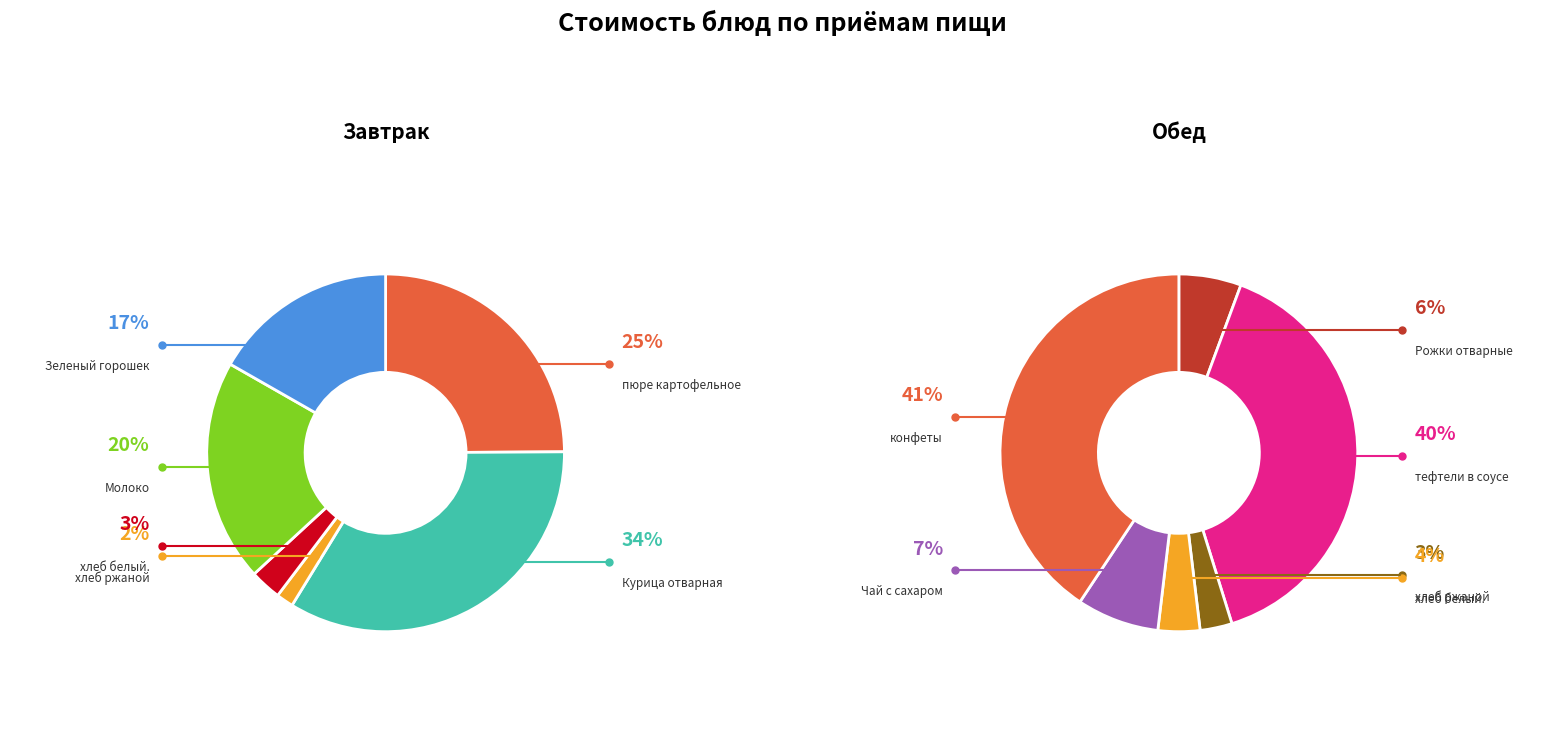

The Обед slice represents 40% of the pie. True or false?

True